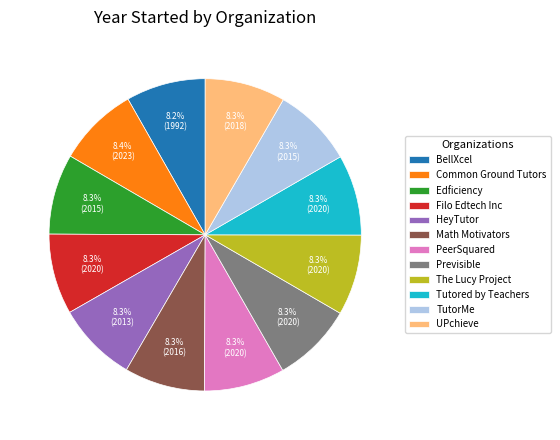

The Common Ground Tutors slice represents 17% of the pie. True or false?

False